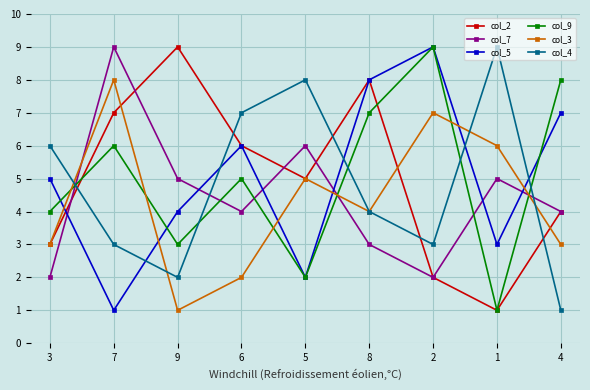

Is this an area chart (filled region under the line)?

No